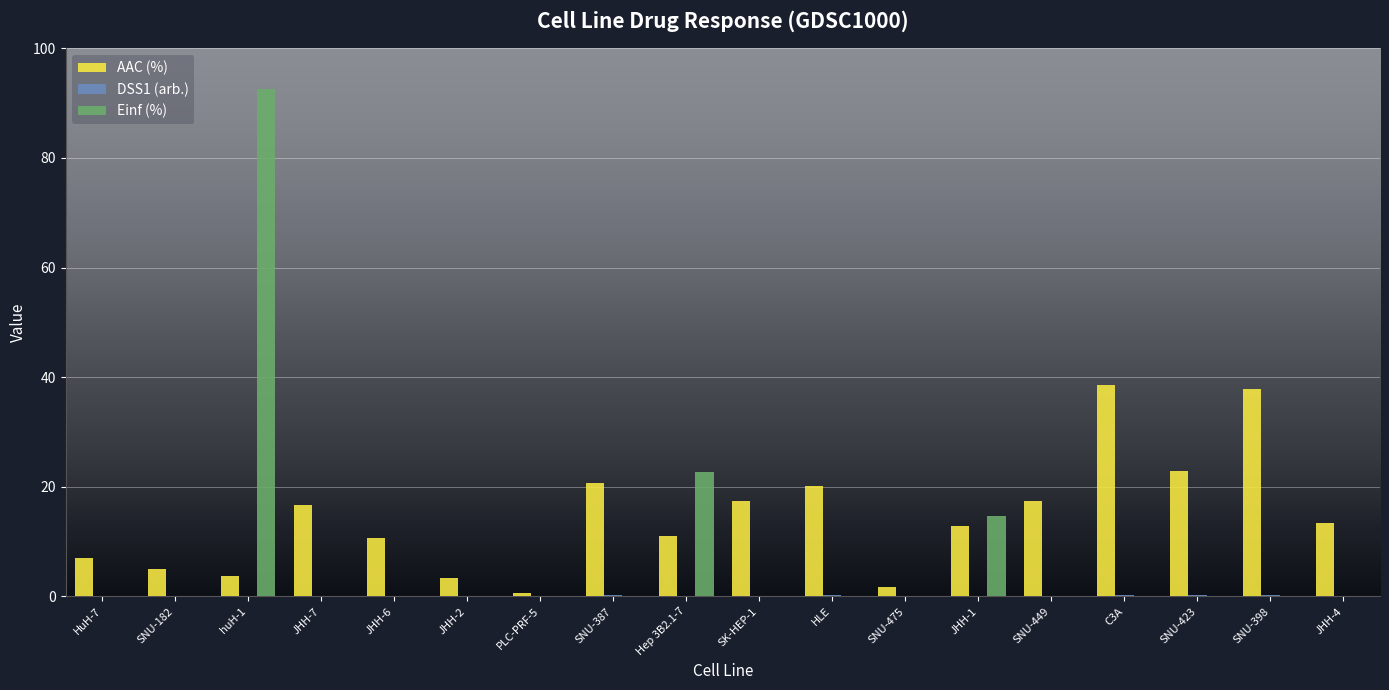

Between HuH-7 and SNU-423, which series saw the biggest shift?

AAC (%)